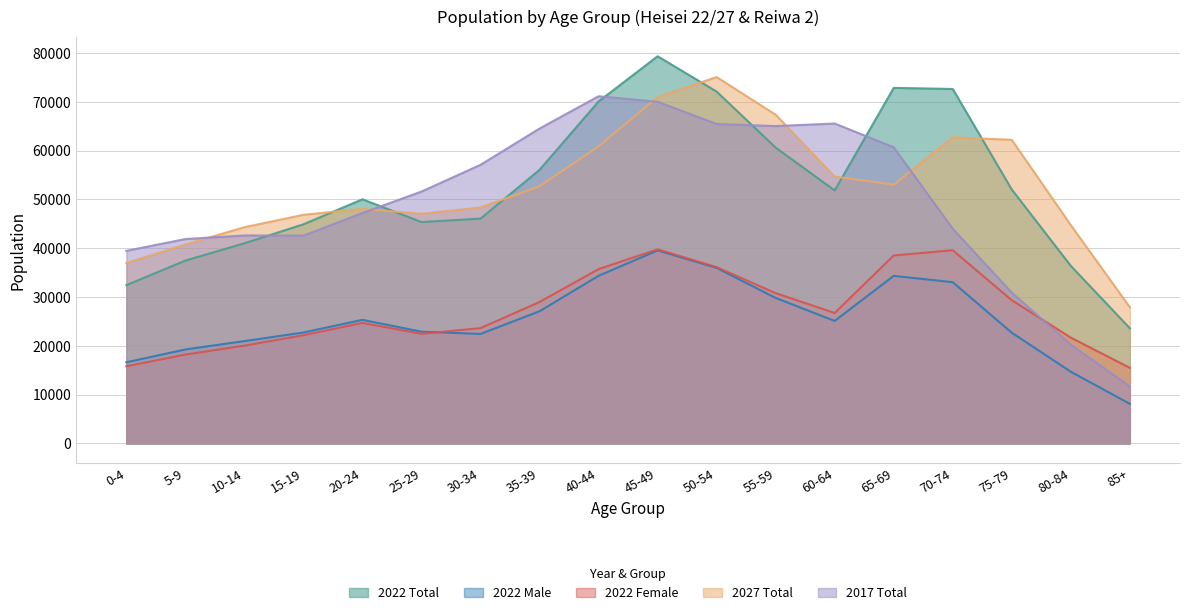

What is the minimum value shown in the chart?

8114